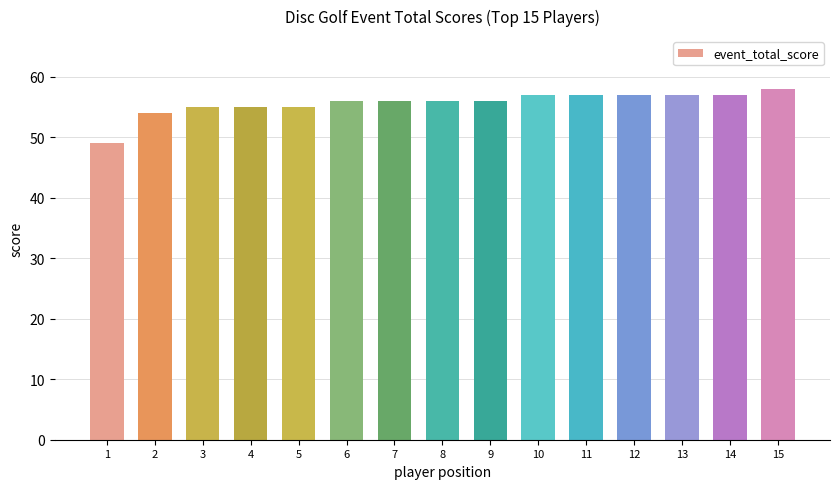

Count the number of data series in this chart.

1